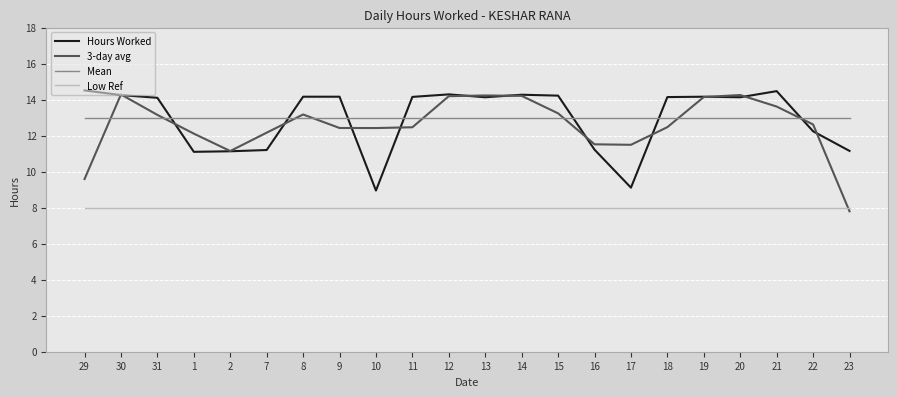

Is it true that Low Ref equals 8.0 at 19?

True